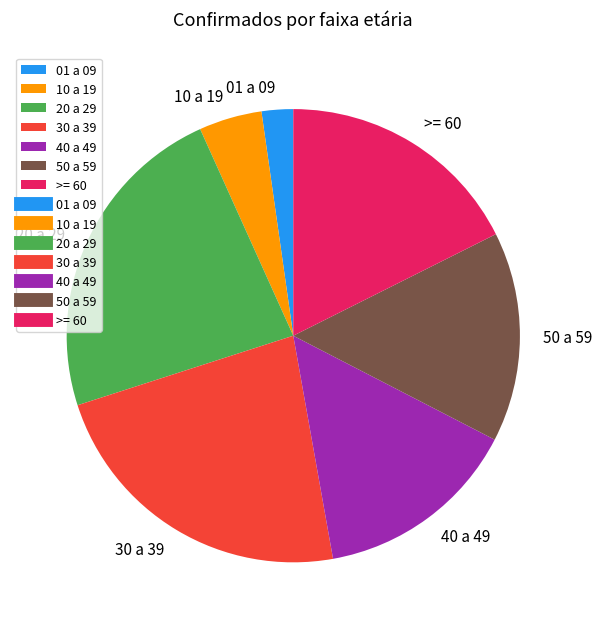

What is the smallest slice in the pie chart?

01 a 09